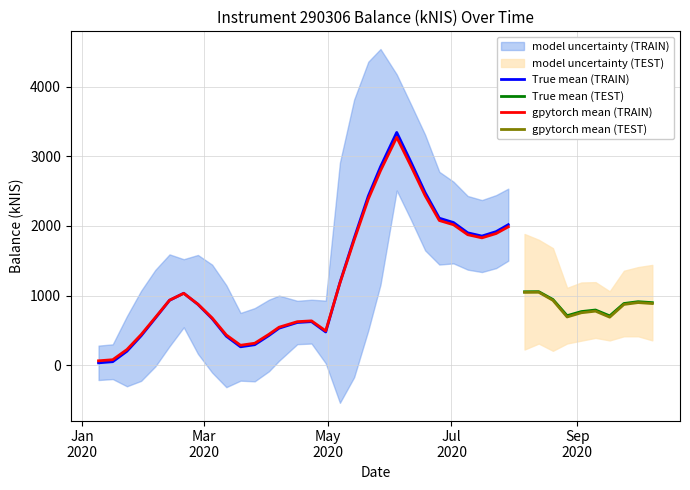

How many data points in balance_kNIS are above 781?

20